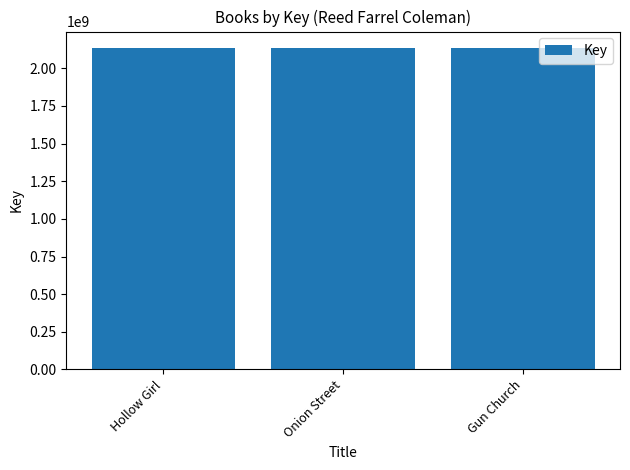

What is the sum of the values at Onion Street and Gun Church?

4275378397